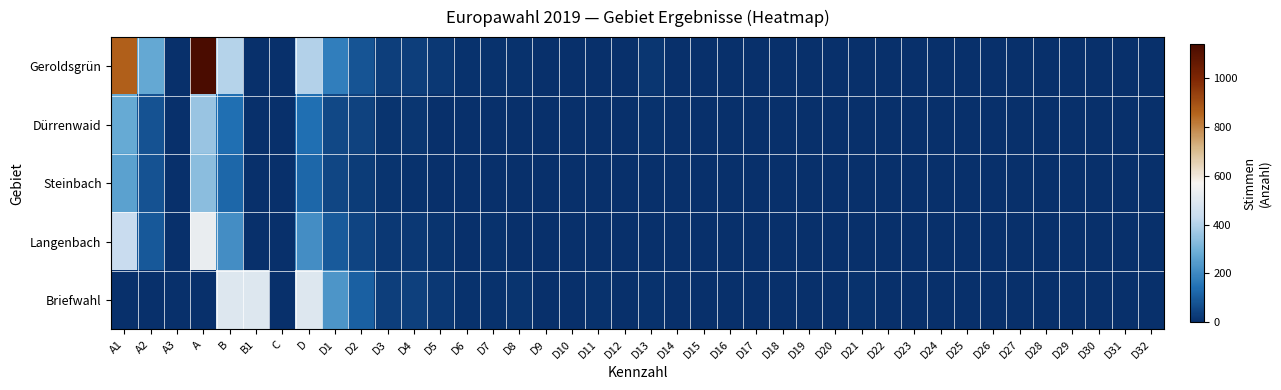

Reading left to right, transcribe all the data shown in this chart.

Geroldsgrün: A1=865	A2=273	A3=0	A=1138	B=404	B1=0	C=4	D=400	D1=176	D2=81	D3=35	D4=33	D5=19	D6=5	D7=8	D8=5	D9=0	D10=0	D11=4	D12=0	D13=17	D14=1	D15=0	D16=0	D17=0	D18=0	D19=1	D20=1	D21=1	D22=0	D23=0	D24=1	D25=1	D26=1	D27=0	D28=0	D29=0	D30=0	D31=0	D32=2
Dürrenwaid: A1=279	A2=79	A3=0	A=358	B=139	B1=0	C=0	D=139	D1=55	D2=42	D3=10	D4=14	D5=4	D6=2	D7=1	D8=2	D9=0	D10=0	D11=2	D12=1	D13=5	D14=0	D15=0	D16=0	D17=0	D18=0	D19=0	D20=1	D21=0	D22=0	D23=0	D24=0	D25=0	D26=0	D27=0	D28=0	D29=0	D30=0	D31=0	D32=0
Steinbach: A1=257	A2=77	A3=0	A=334	B=122	B1=0	C=1	D=121	D1=51	D2=31	D3=12	D4=6	D5=4	D6=0	D7=2	D8=1	D9=2	D10=1	D11=2	D12=0	D13=2	D14=1	D15=0	D16=0	D17=0	D18=0	D19=0	D20=4	D21=1	D22=0	D23=0	D24=0	D25=0	D26=0	D27=0	D28=0	D29=0	D30=0	D31=0	D32=0
Langenbach: A1=440	A2=90	A3=0	A=530	B=211	B1=0	C=0	D=211	D1=96	D2=47	D3=18	D4=18	D5=12	D6=3	D7=5	D8=0	D9=1	D10=4	D11=4	D12=2	D13=1	D14=0	D15=0	D16=0	D17=0	D18=0	D19=0	D20=0	D21=0	D22=0	D23=0	D24=0	D25=0	D26=0	D27=0	D28=0	D29=0	D30=0	D31=0	D32=0
Briefwahl: A1=0	A2=0	A3=0	A=0	B=496	B1=496	C=0	D=496	D1=229	D2=110	D3=34	D4=40	D5=21	D6=7	D7=7	D8=10	D9=0	D10=1	D11=5	D12=0	D13=8	D14=4	D15=2	D16=0	D17=0	D18=0	D19=0	D20=2	D21=7	D22=0	D23=0	D24=1	D25=0	D26=1	D27=1	D28=0	D29=0	D30=1	D31=0	D32=1